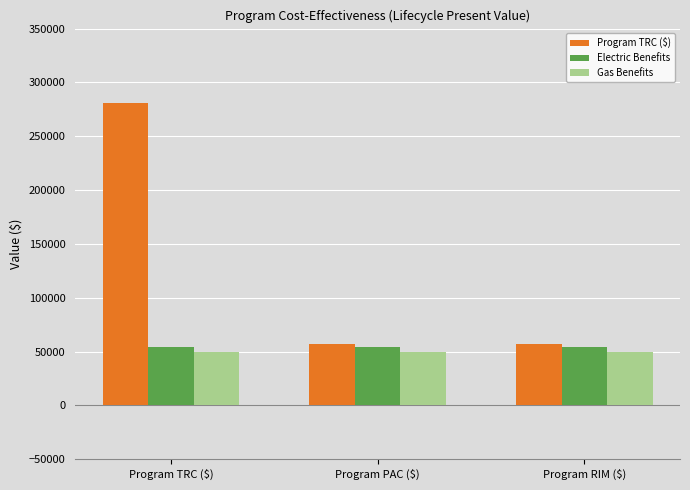

What is the total value across all series at Program TRC ($)?

384489.5